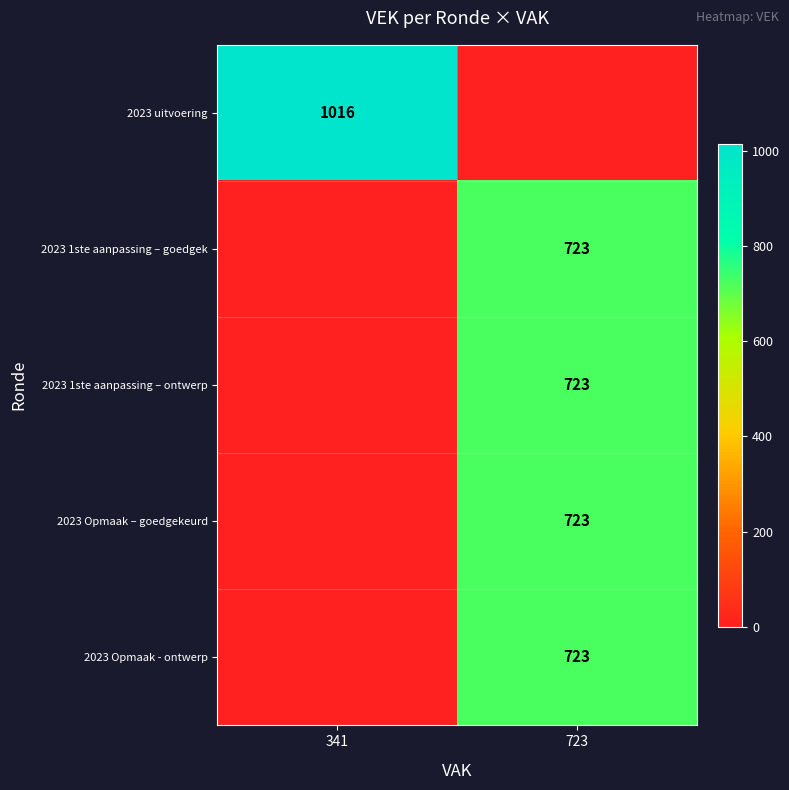

The 2023 1ste aanpassing – ontwerp series shows 970 at 723. True or false?

False